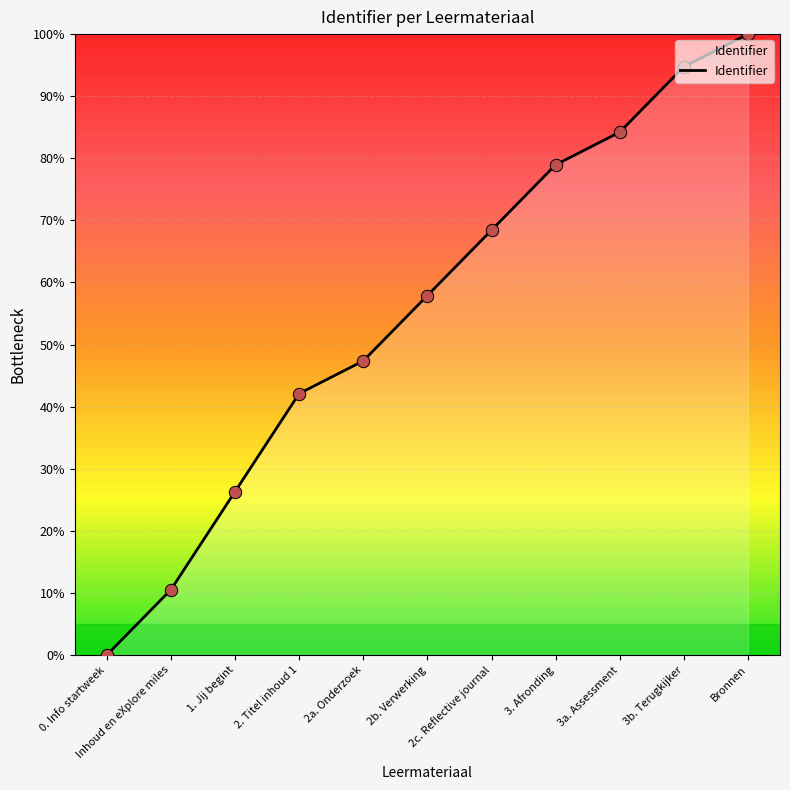

What is the change in value from 2b. Verwerking to 3. Afronding?

+21.1